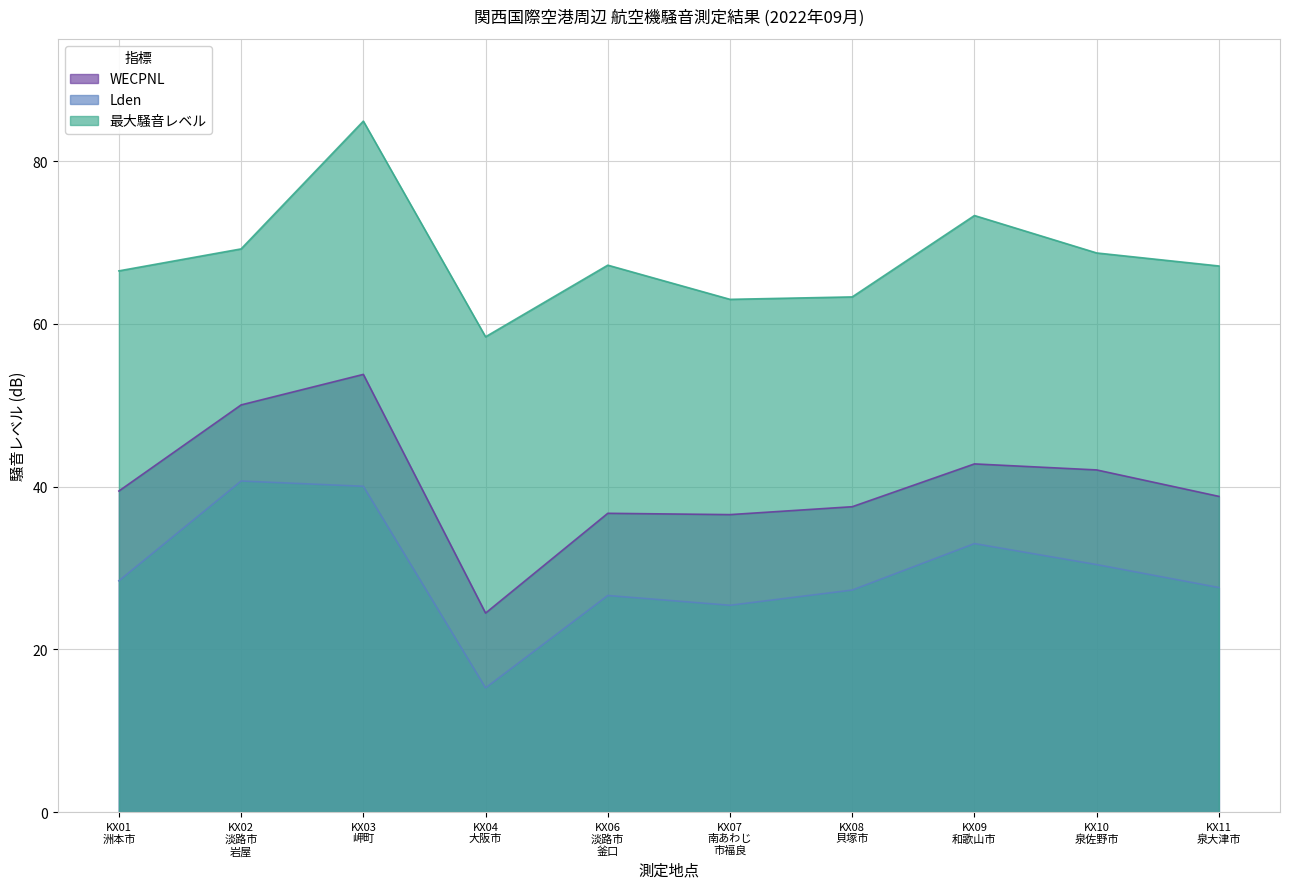

At how many categories does at least one series exceed 17?

10